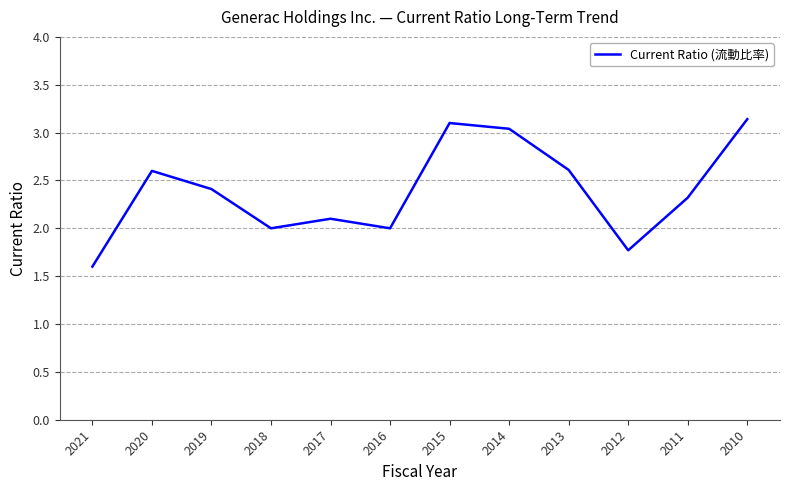

How many interior local valleys (lower than both neighbors) does the data have?

3